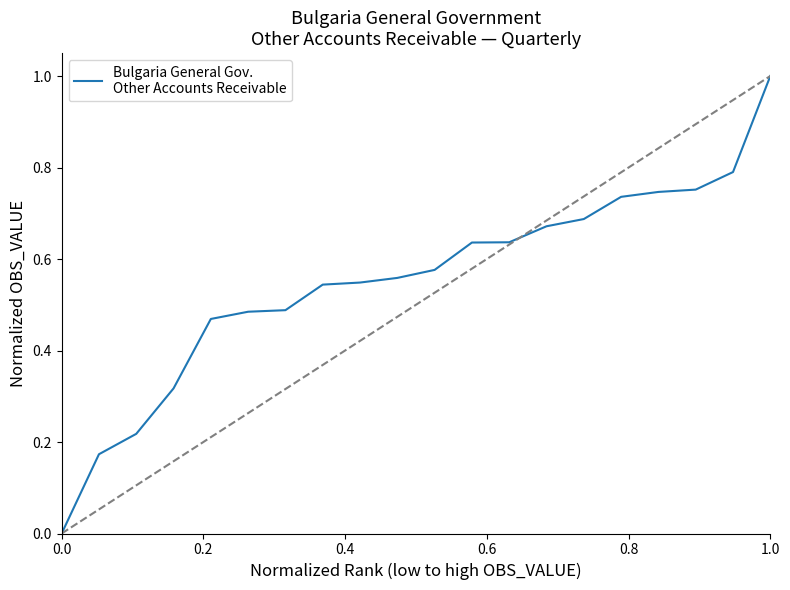

What is the difference between the maximum and minimum values?

1.0